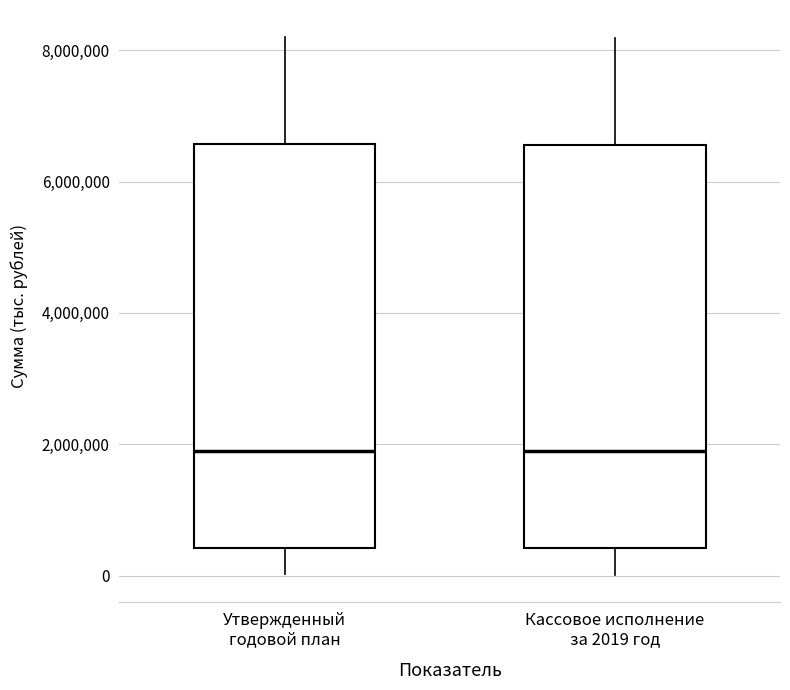

Where is the upper edge of the box for Утвержденный годовой план on the y-axis? The values are not printed on the chart, so give them approximately, as read against the axis.

6600000